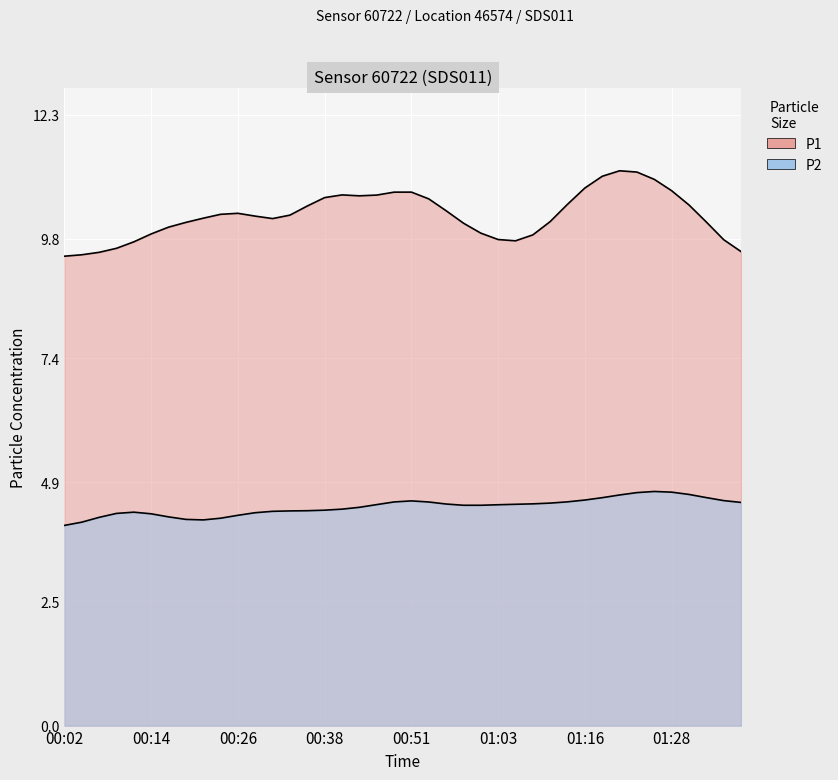

What is the label of the 29th point from the left?

01:11